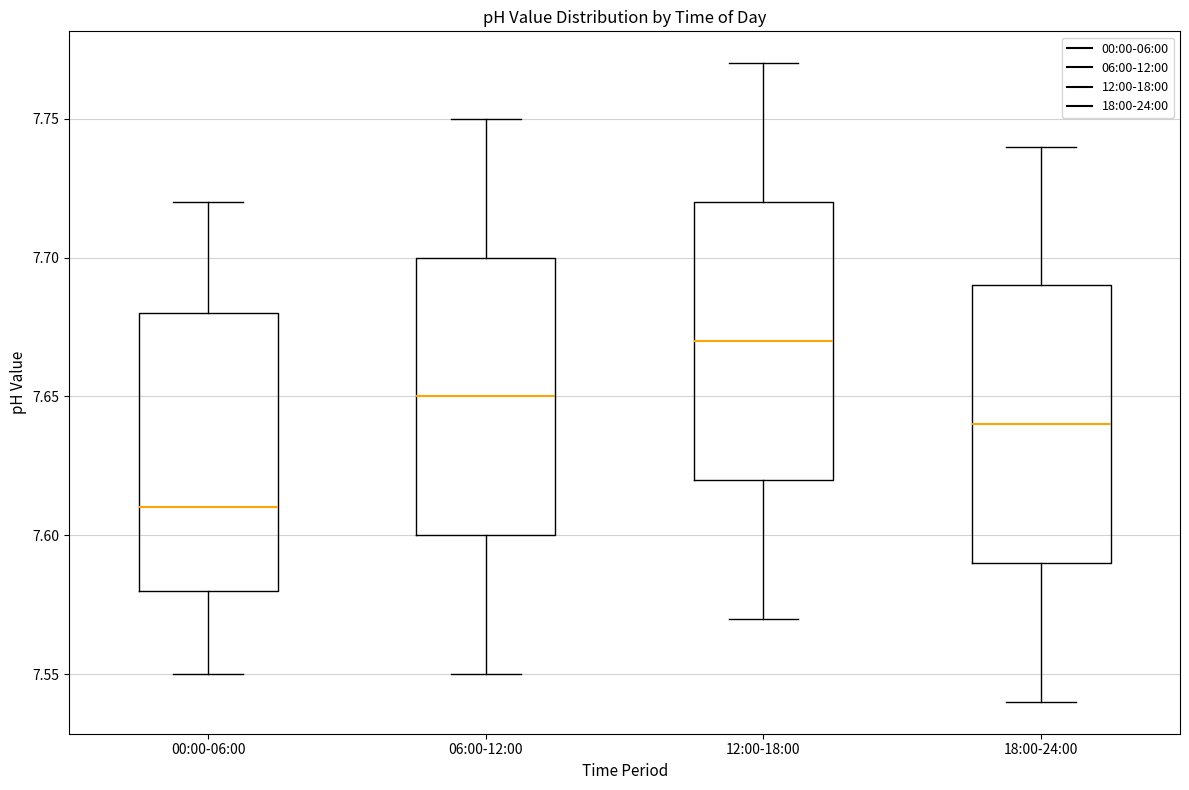

Reading left to right, read every box against the y-axis: the position of its median line, the range the box covers, and the ends of its whiskers. The values are not printed on the chart, so give them approximately, as read against the axis.

00:00-06:00: median 7.61, box 7.58 to 7.68, whiskers 7.55 to 7.72
06:00-12:00: median 7.65, box 7.60 to 7.70, whiskers 7.55 to 7.75
12:00-18:00: median 7.67, box 7.62 to 7.72, whiskers 7.57 to 7.77
18:00-24:00: median 7.64, box 7.59 to 7.69, whiskers 7.54 to 7.74